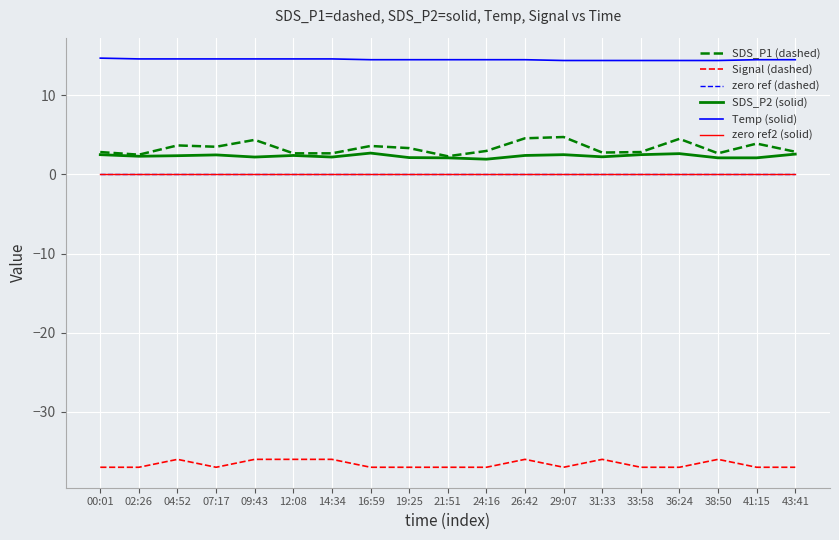

True or false: SDS_P1 (dashed) and Temp (solid) cross at least once.

False